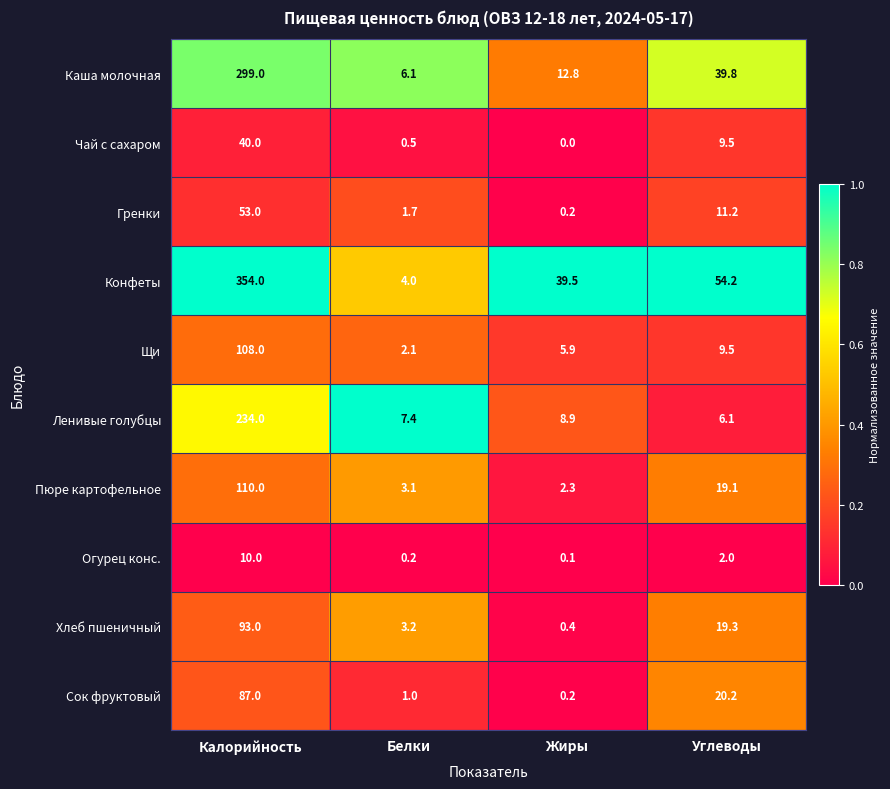

Which series has the widest spread of values?

Конфеты